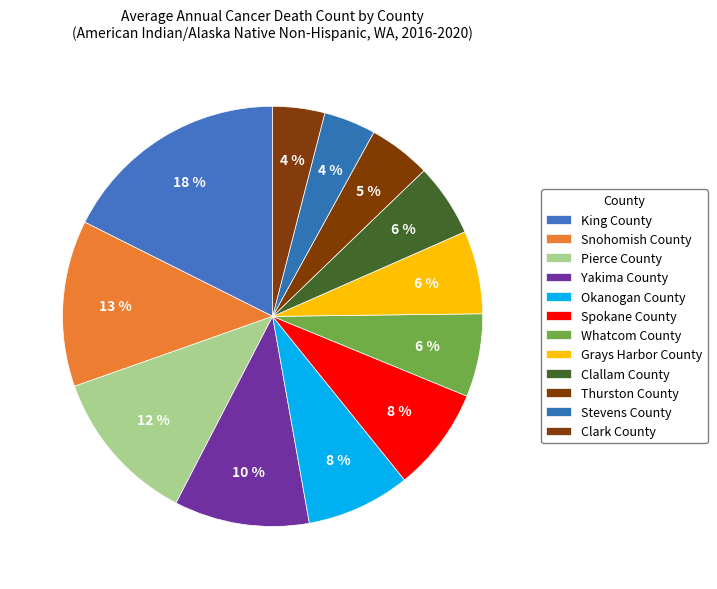

True or false: Clark County accounts for 4% of the total.

True